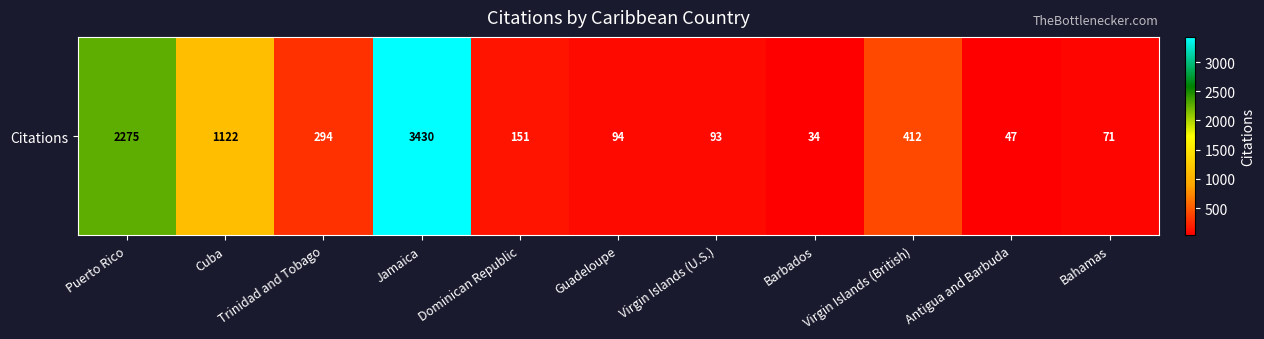

List the labels in order of value, smallest first.

Barbados, Antigua and Barbuda, Bahamas, Virgin Islands (U.S.), Guadeloupe, Dominican Republic, Trinidad and Tobago, Virgin Islands (British), Cuba, Puerto Rico, Jamaica